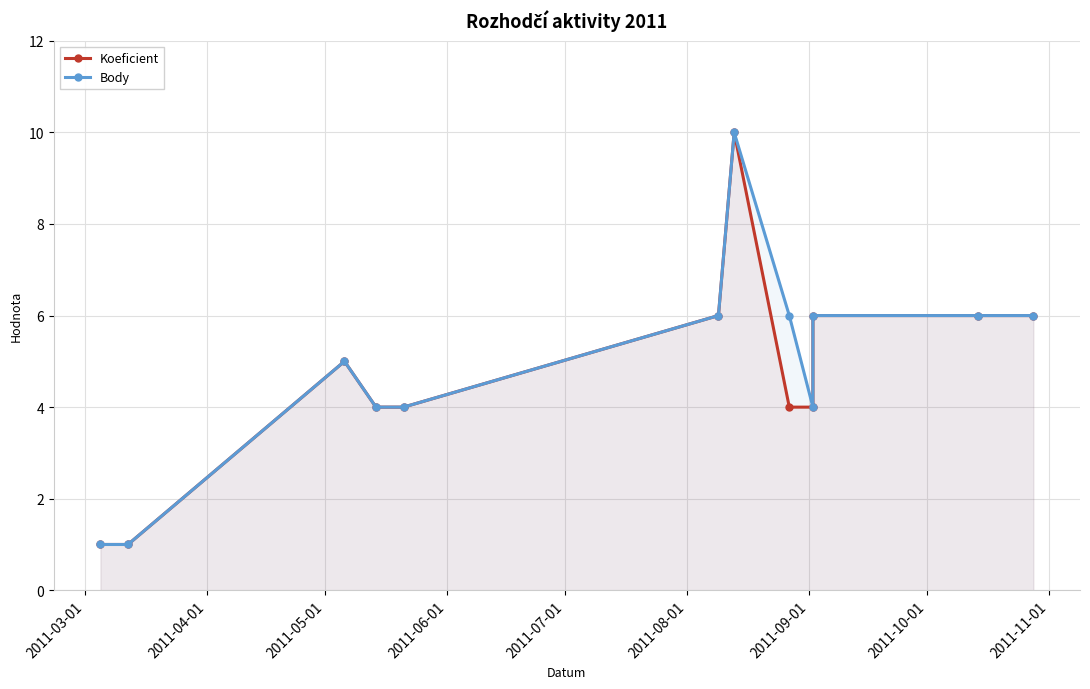

How many lines are shown in the chart?

2